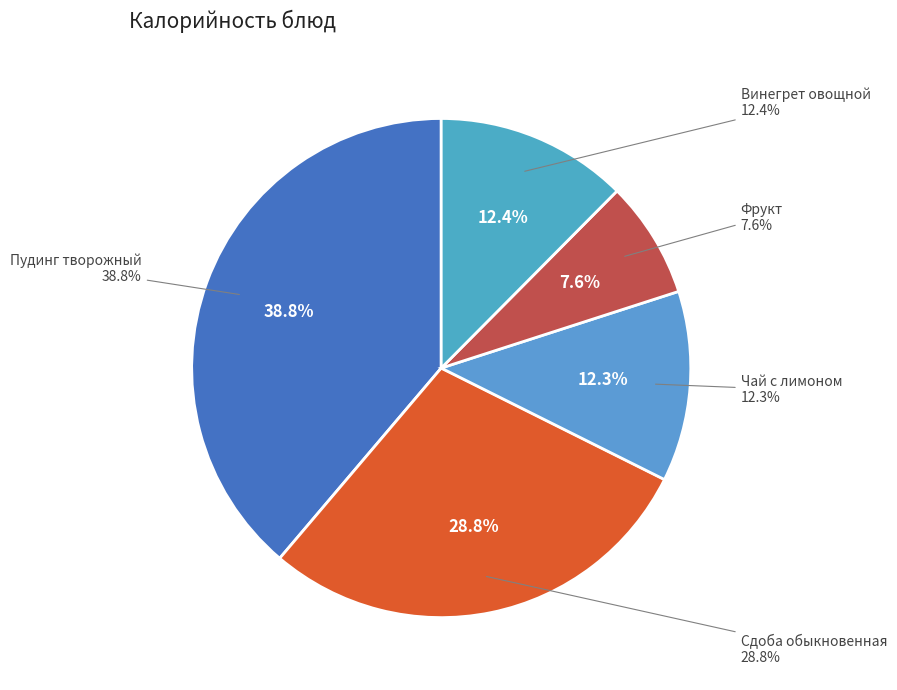

True or false: Чай с лимоном accounts for 12% of the total.

True